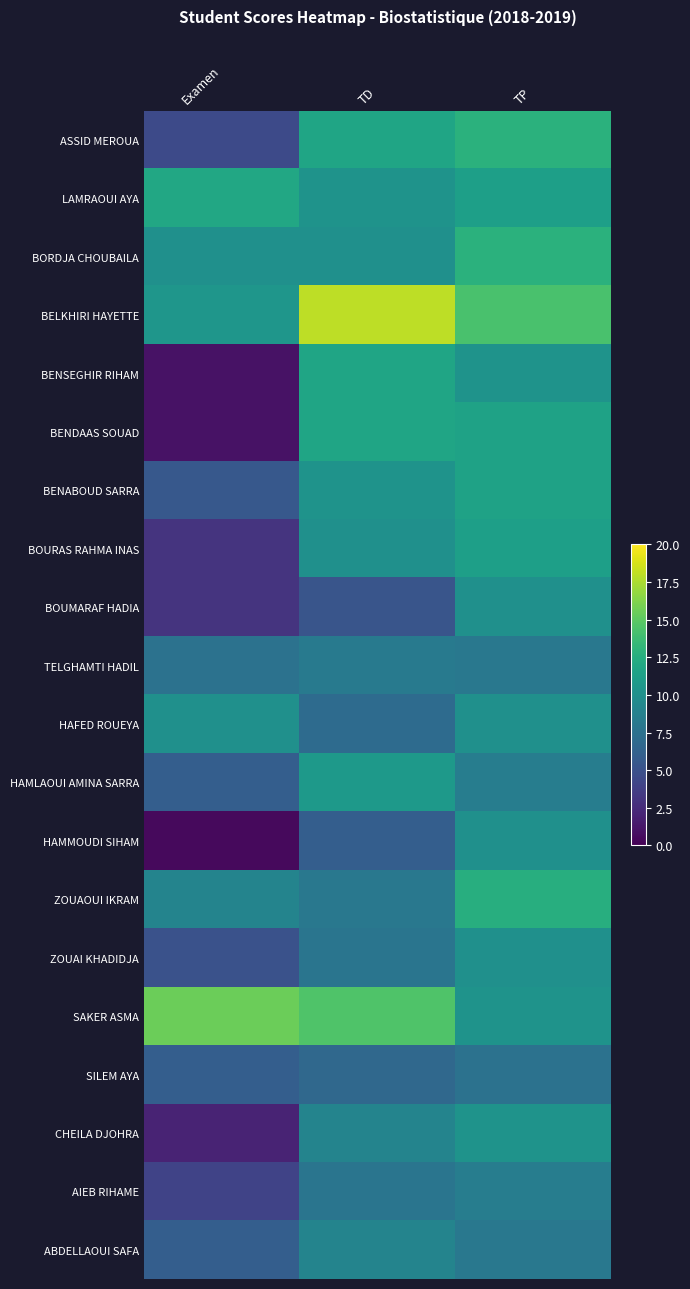

At how many categories does at least one series exceed 4?

3